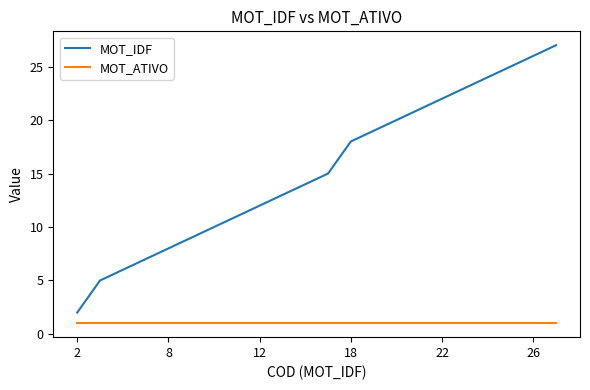

Which series has the largest range (max minus min)?

MOT_IDF